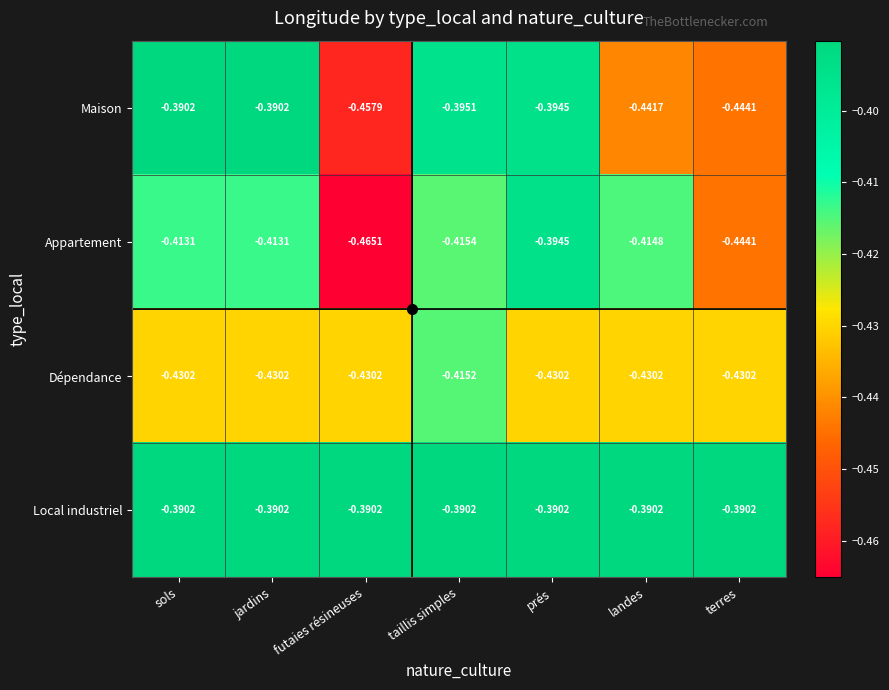

Rank the series at futaies résineuses from lowest to highest value.

Appartement, Maison, Dépendance, Local industriel